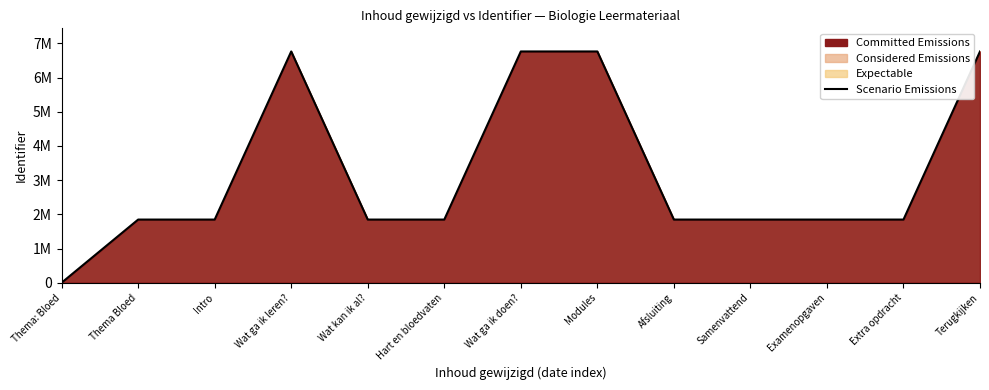

Which label corresponds to the largest value in the chart?

Terugkijken